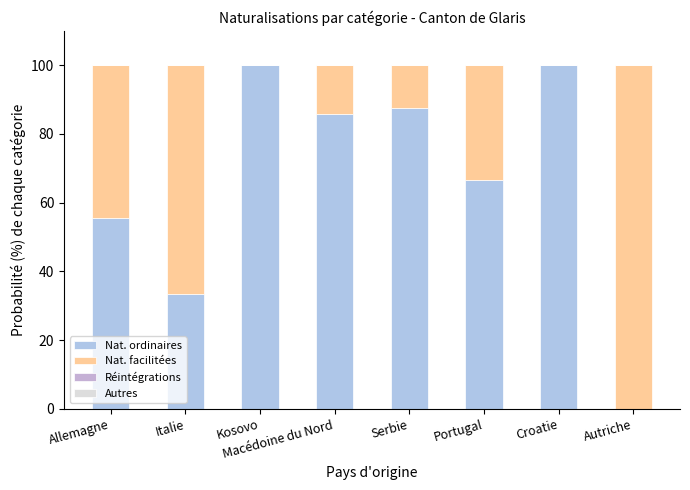

What is the total value across all series at Portugal?

100.0